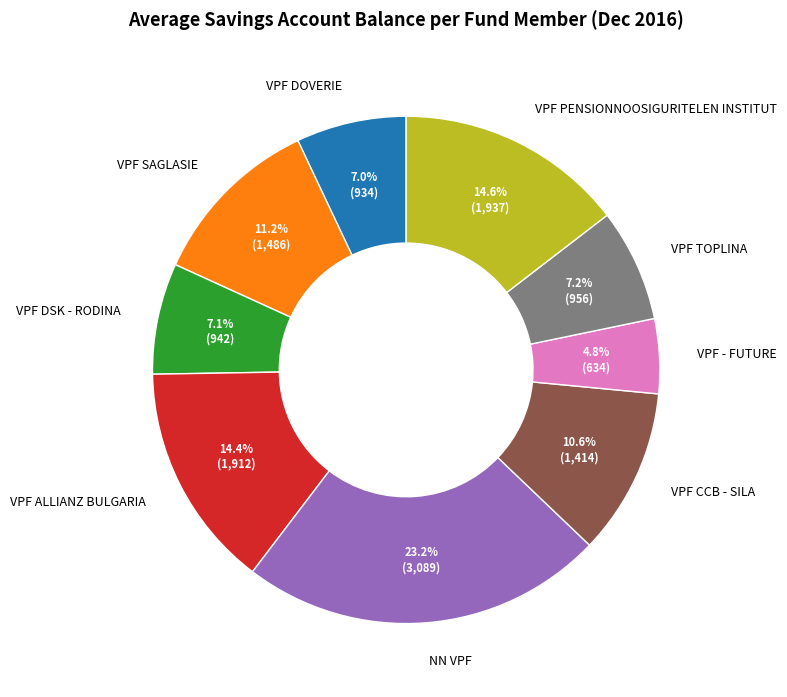

True or false: VPF ALLIANZ BULGARIA accounts for 14% of the total.

True